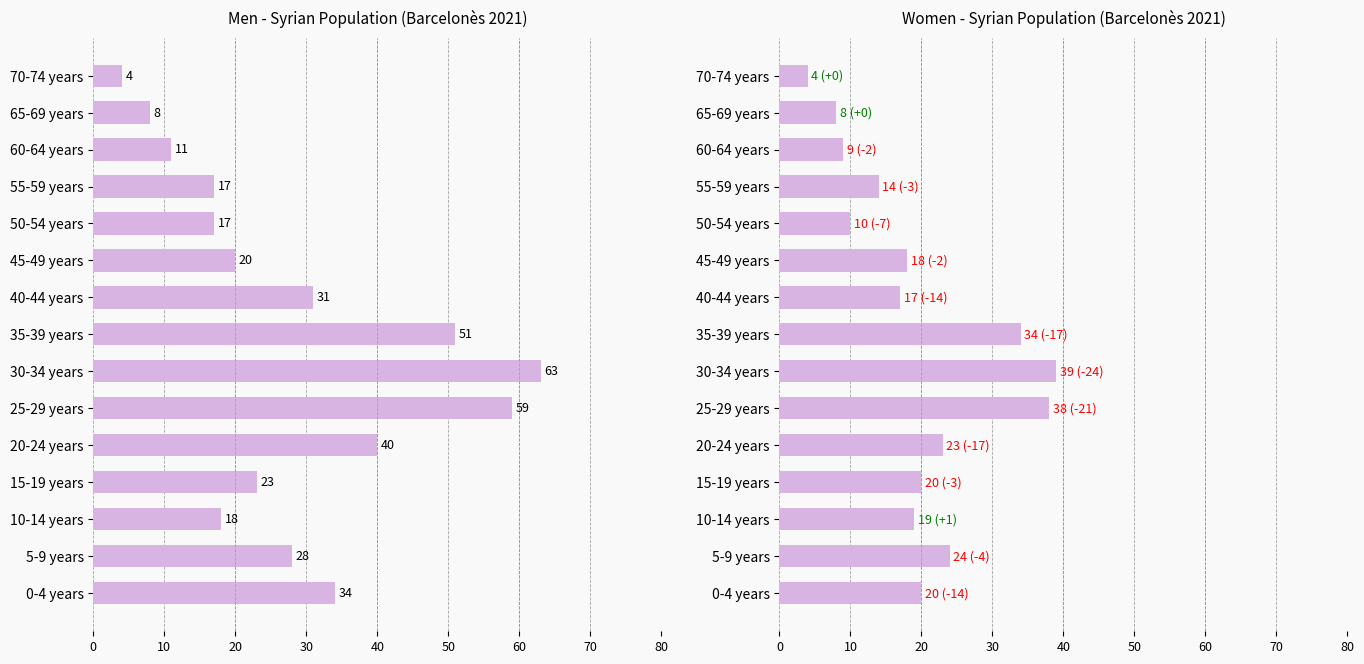

Reading right to left, extract all data points from this chart.

Men: 4	8	11	17	17	20	31	51	63	59	40	23	18	28	34
Women: 4	8	9	14	10	18	17	34	39	38	23	20	19	24	20